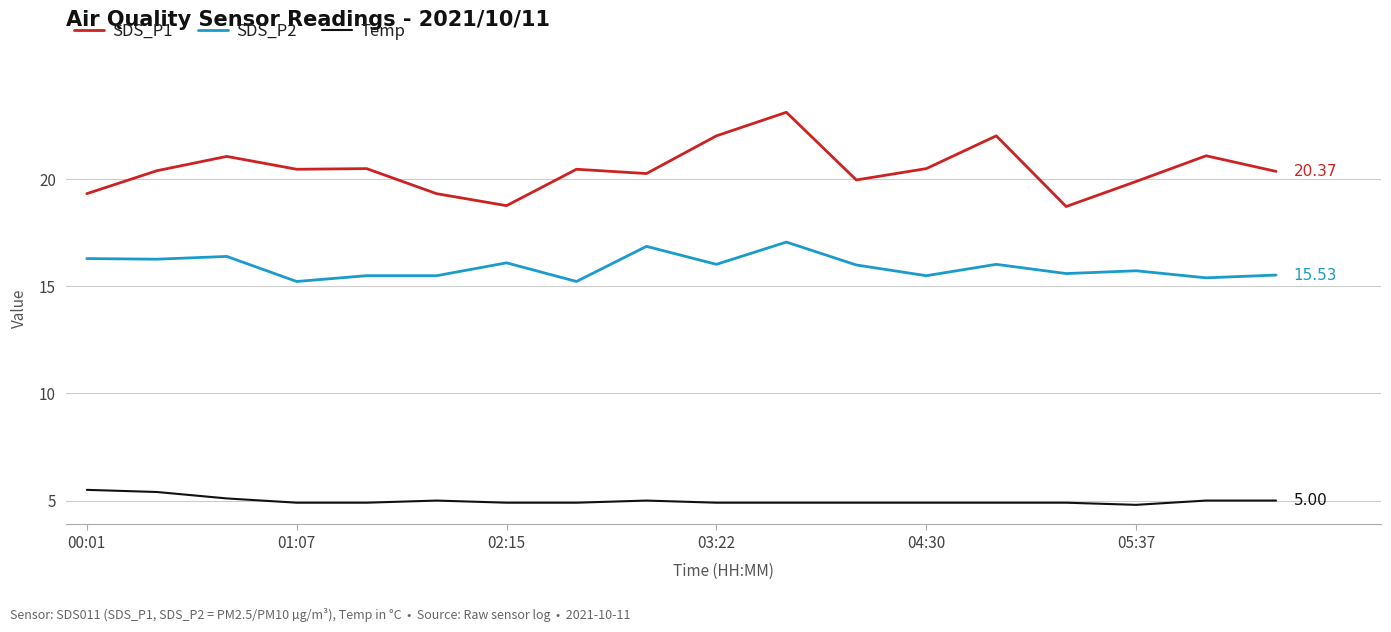

Which series has the widest spread of values?

SDS_P1